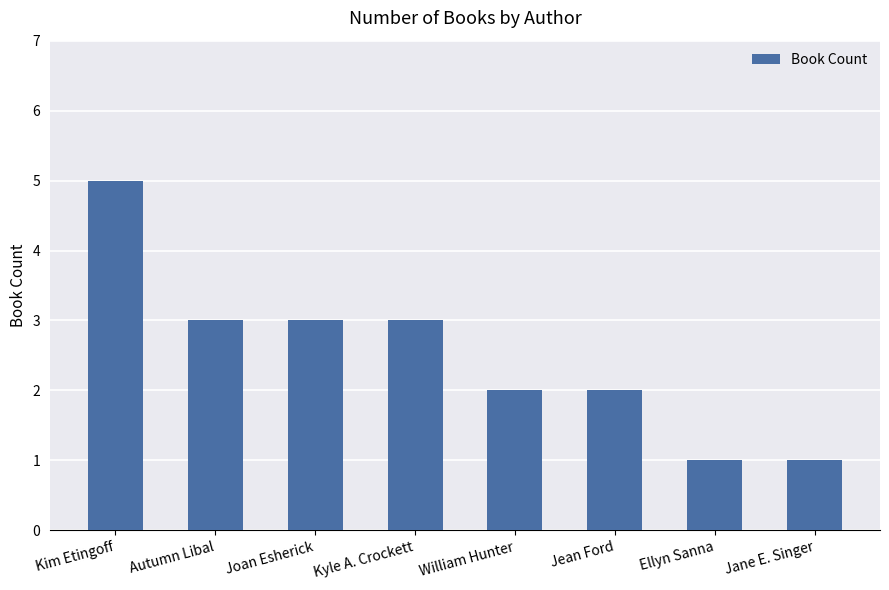

Reading left to right, extract all data points from this chart.

5	3	3	3	2	2	1	1